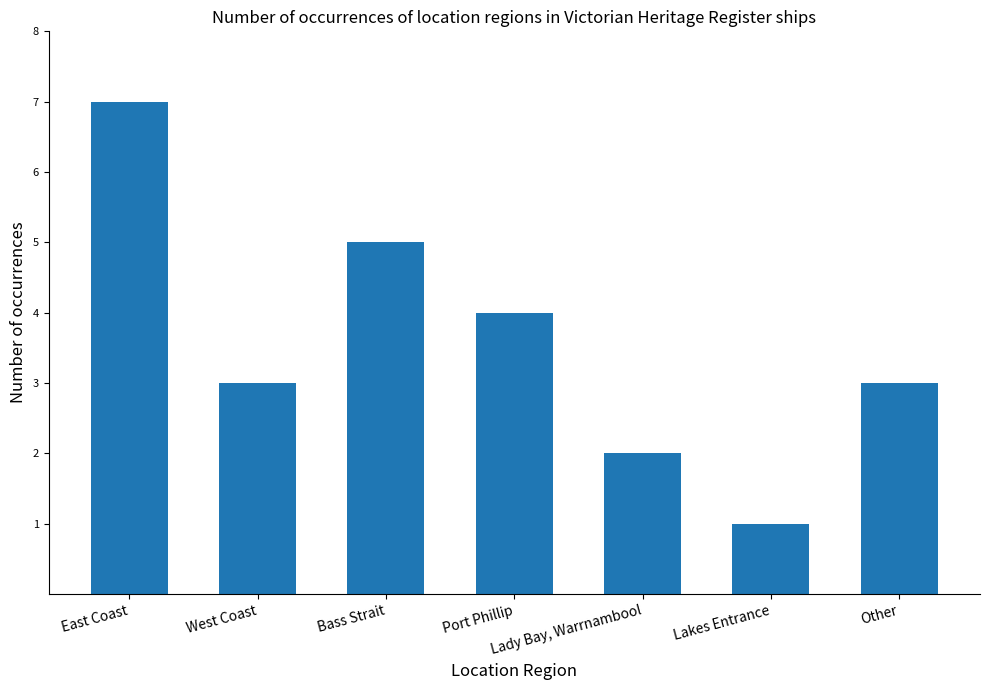

Reading left to right, transcribe all the data shown in this chart.

7	3	5	4	2	1	3